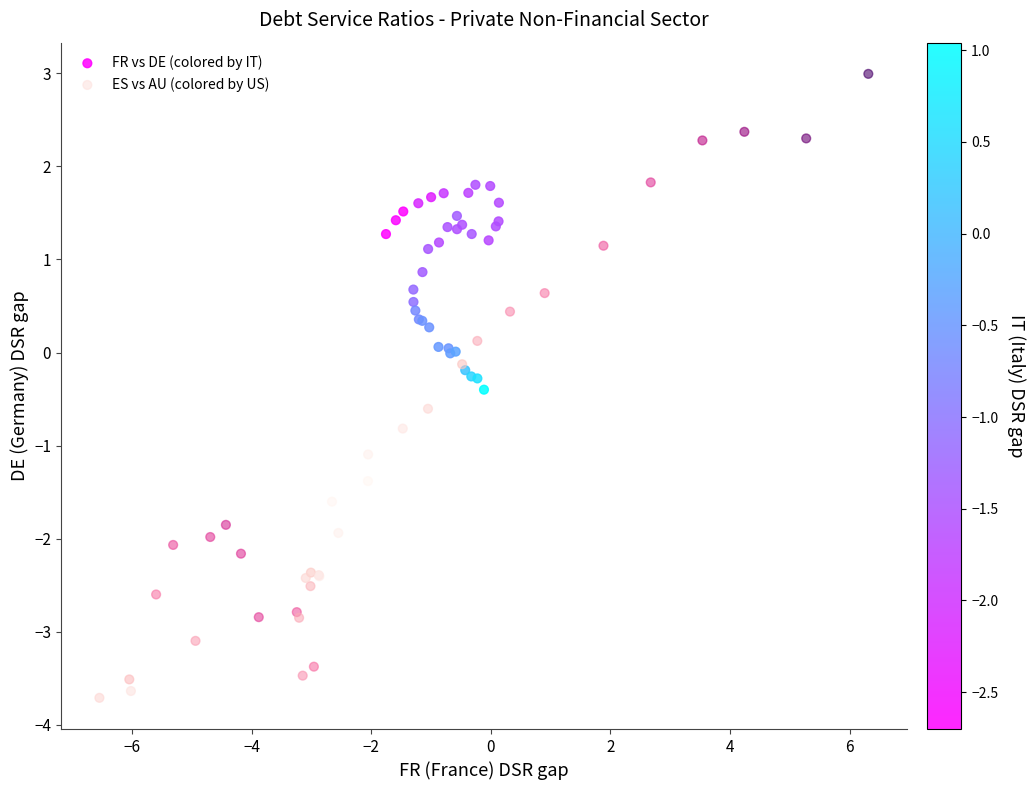

Which series has the largest Y range (max minus min)?

ES vs AU (colored by US)